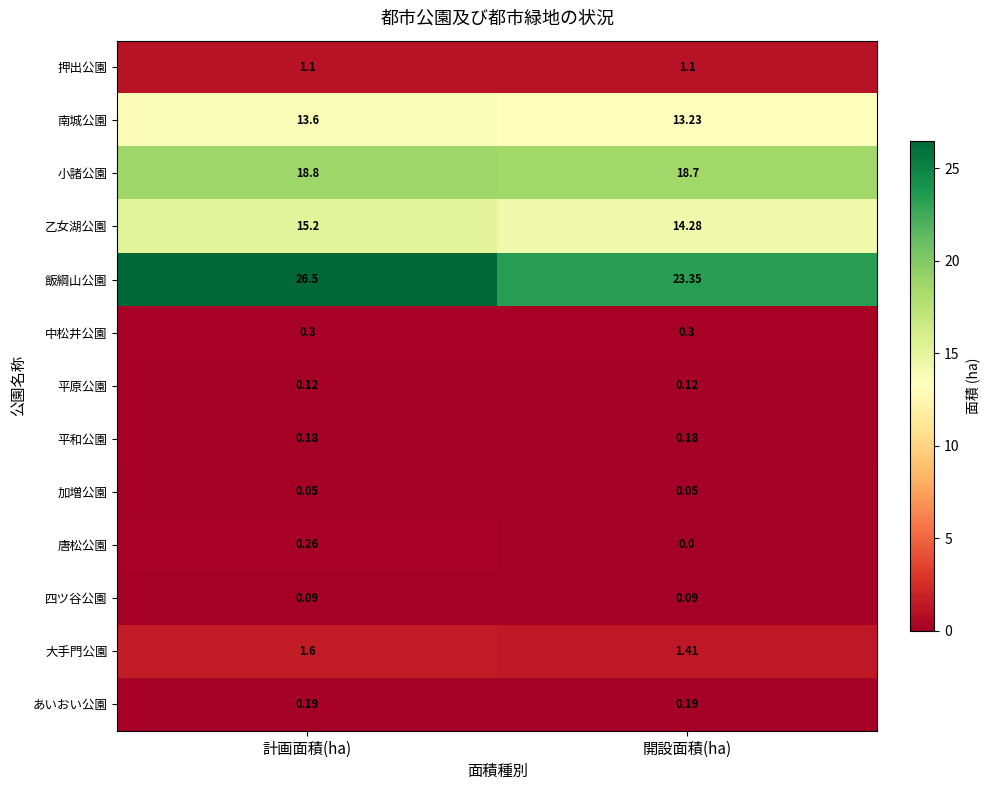

Which series changed the most between 計画面積(ha) and 開設面積(ha)?

飯綱山公園